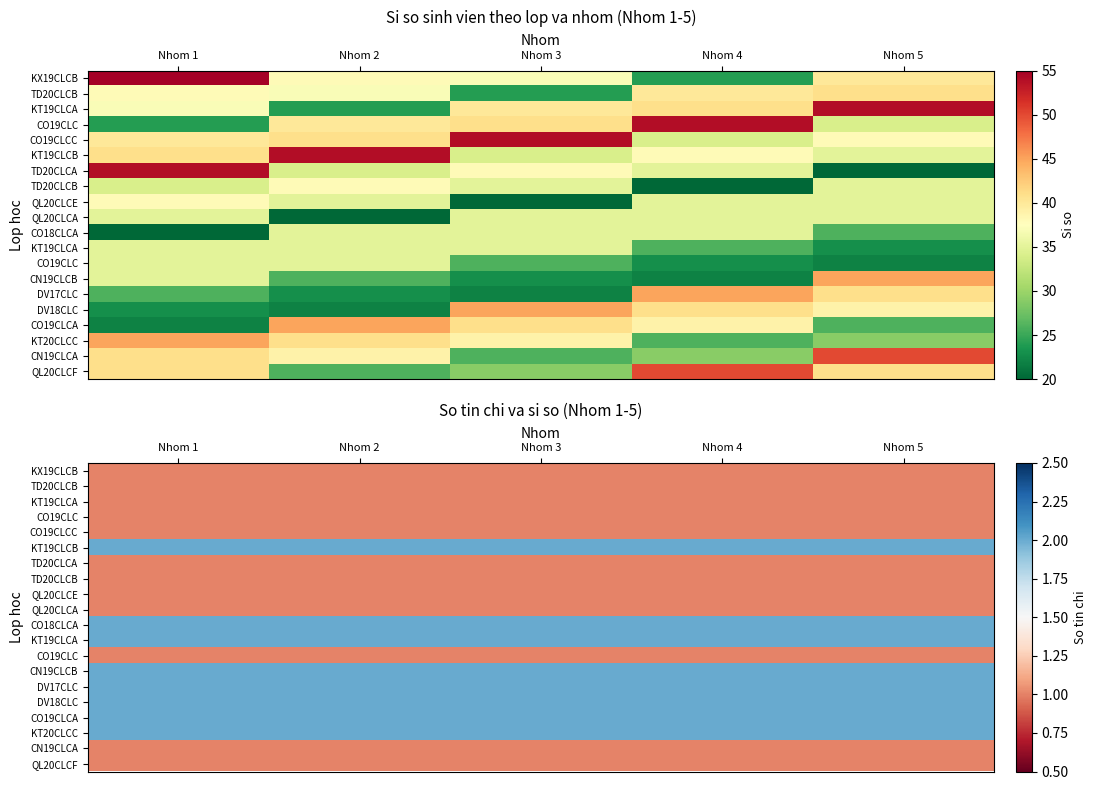

What is the difference between the highest and lowest values at Nhom 3?

1